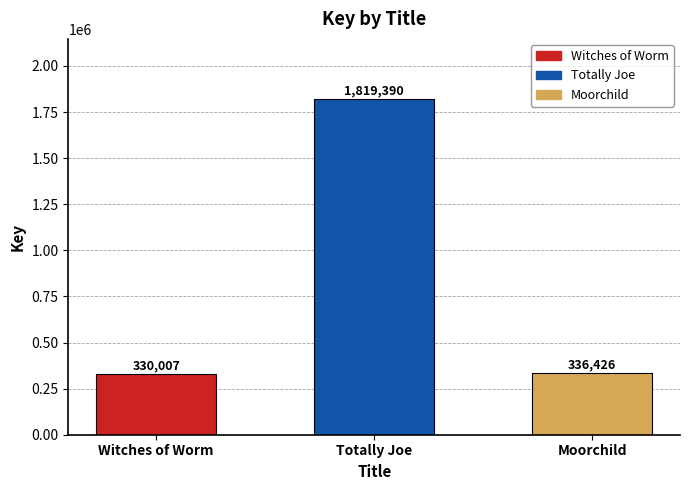

Reading left to right, list all the values displayed in this chart.

Witches of Worm=330007	Totally Joe=1819390	Moorchild=336426